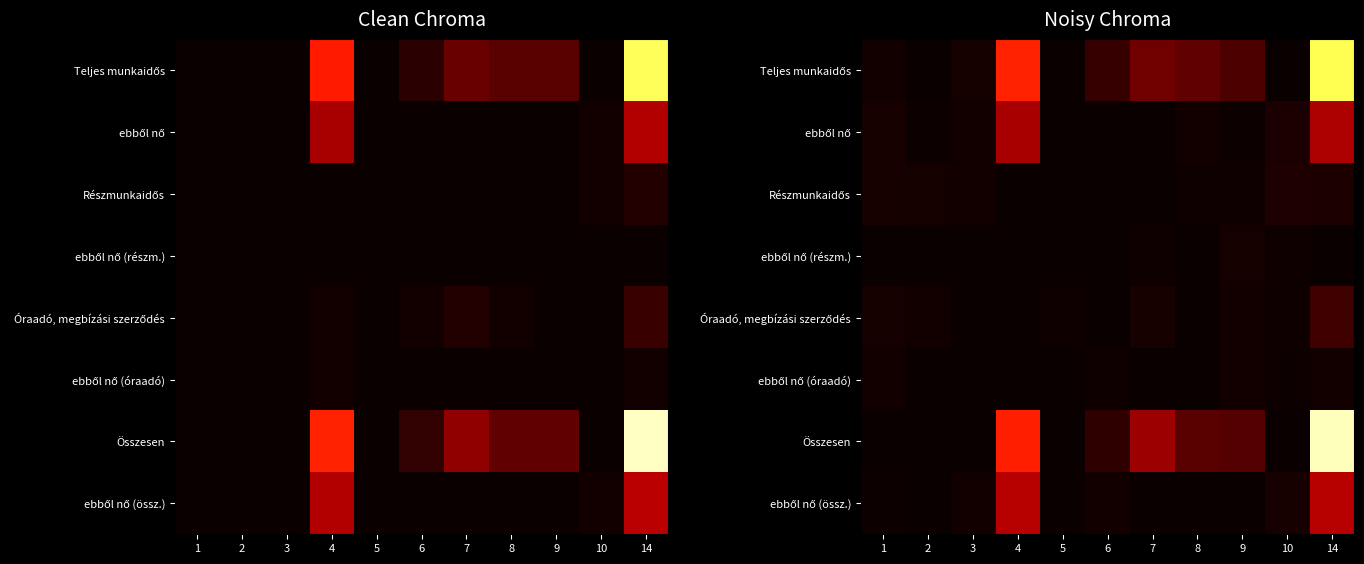

Count the number of data series in this chart.

8